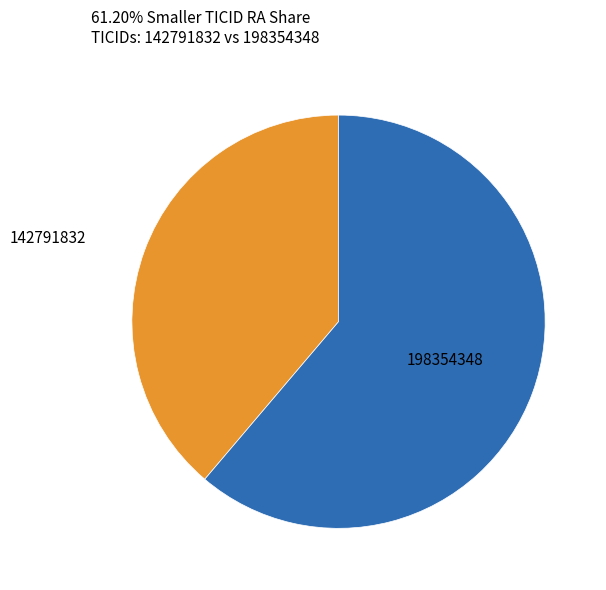

How many segments does this pie chart have?

2